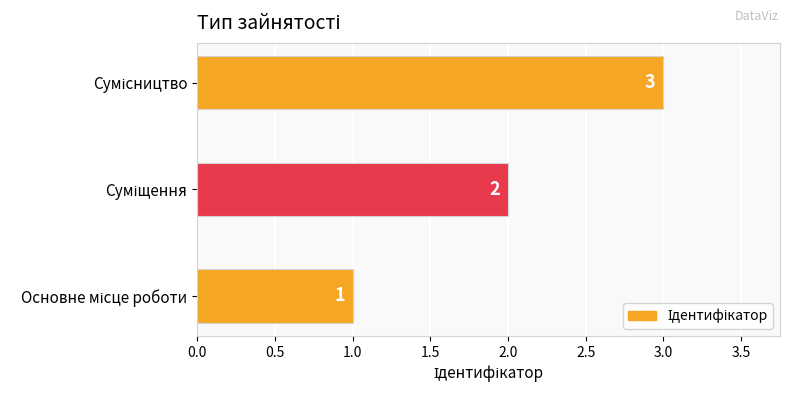

What is the maximum value shown in the chart?

3